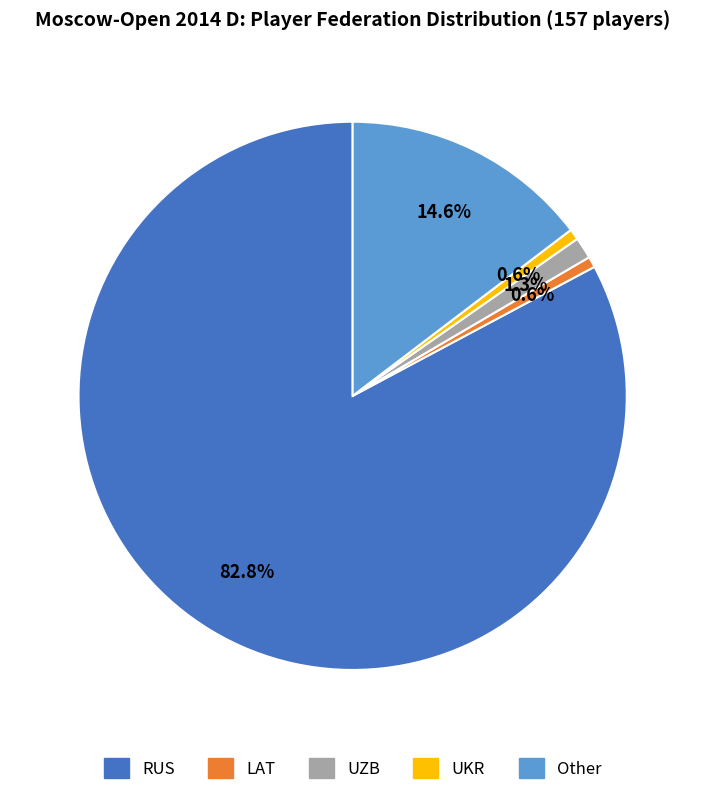

How many slices are in this pie chart?

5